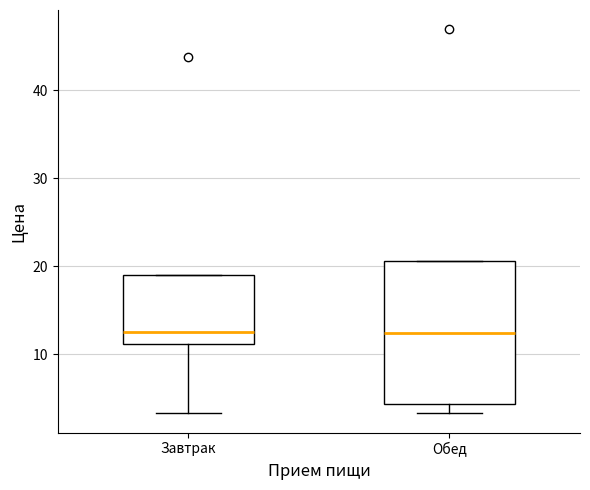

Reading left to right, transcribe this box plot: for each box, give where its median line is, the range the box spans, and where its two whiskers end, as read against the y-axis. The values are not printed on the chart, so give them approximately, as read against the axis.

Завтрак: median 13, box 11 to 19, whiskers 3 to 19
Обед: median 12, box 4 to 21, whiskers 3 to 21